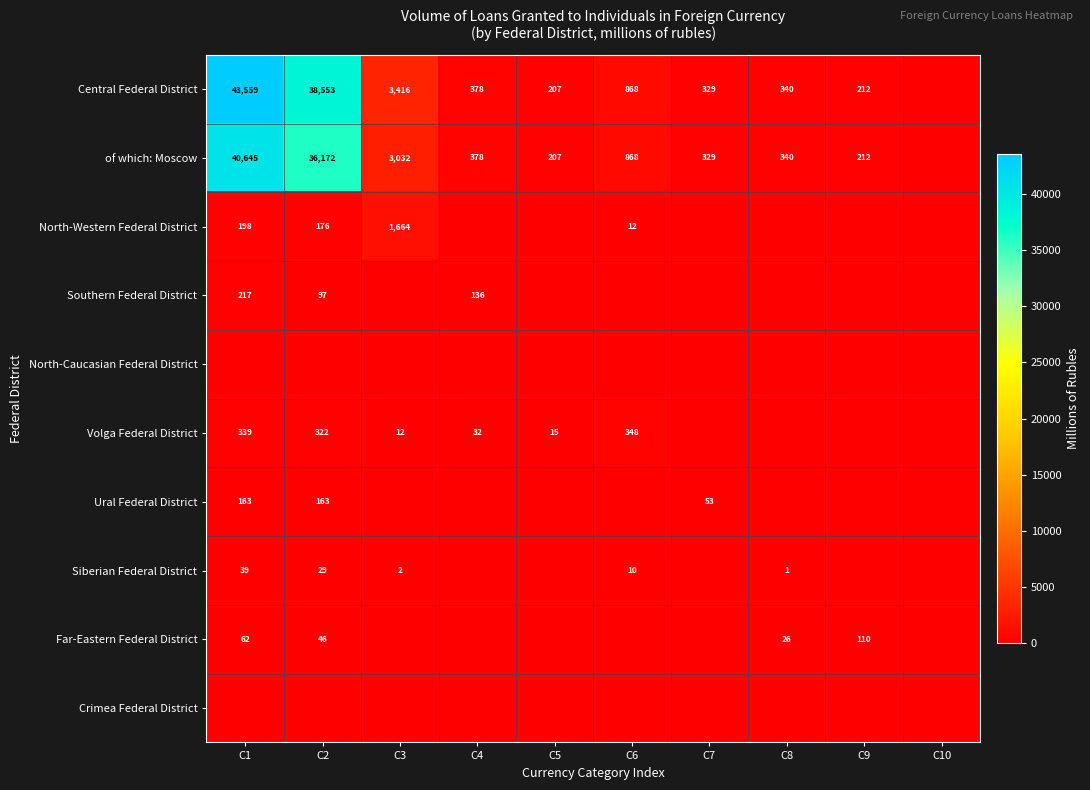

Is the value of North-Western Federal District at C6 greater than the value of of which: Moscow at C4?

No